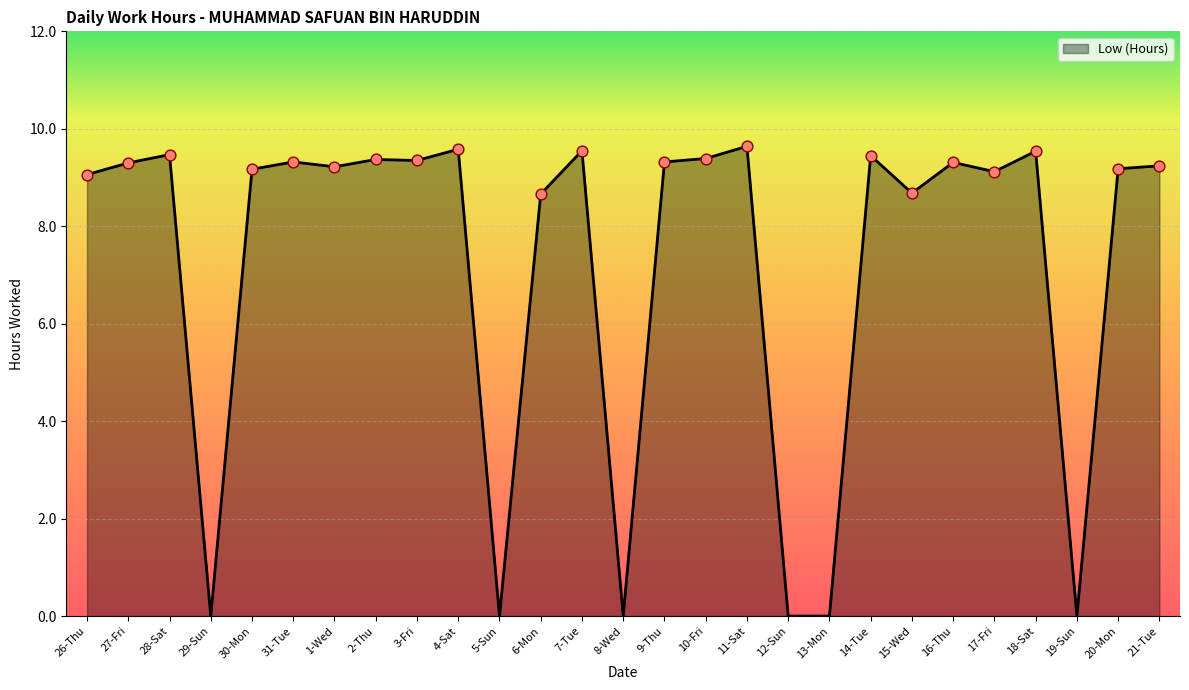

Which has a higher value, 5-Sun or 9-Thu?

9-Thu